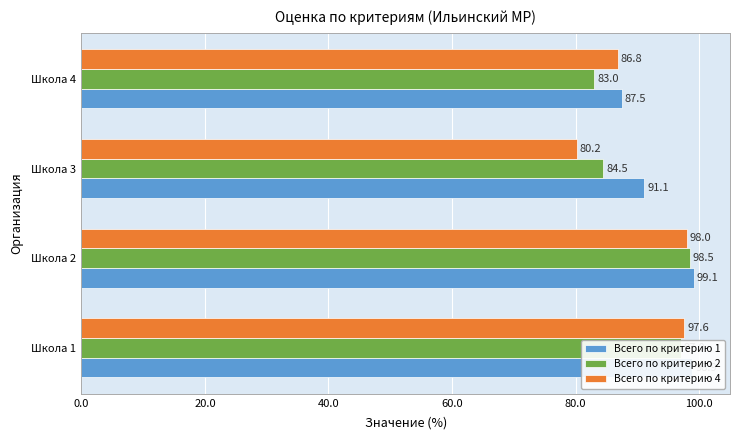

Which category has the lowest value in the Всего по критерию 4 series?

Школа 3